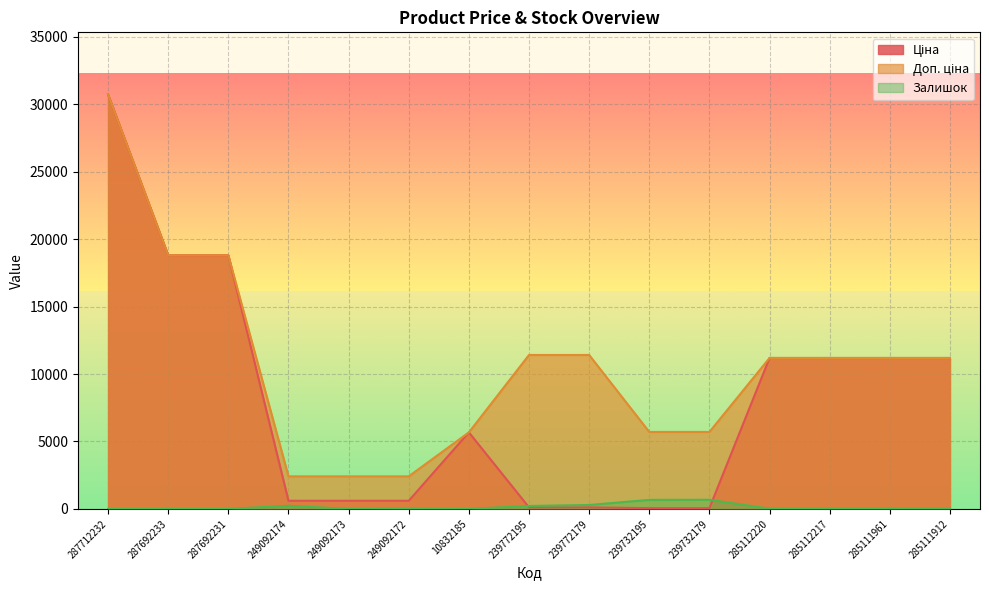

True or false: Ціна and Доп. ціна cross at least once.

False